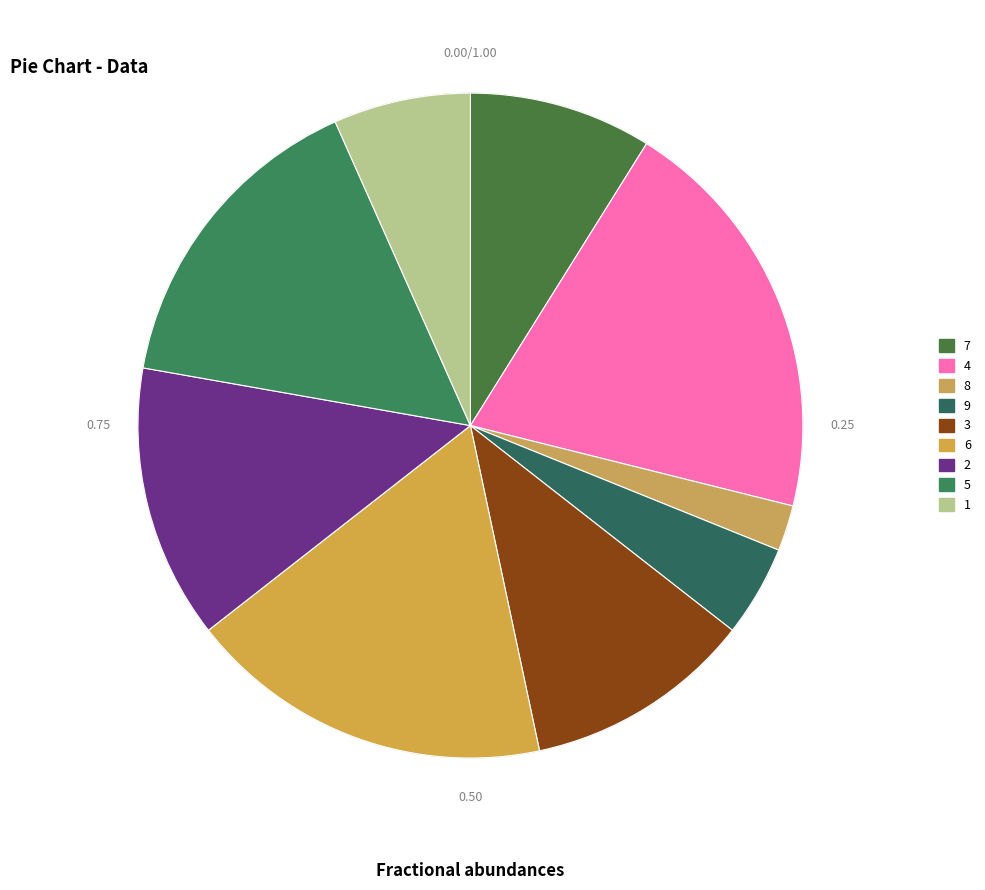

How many segments does this pie chart have?

9